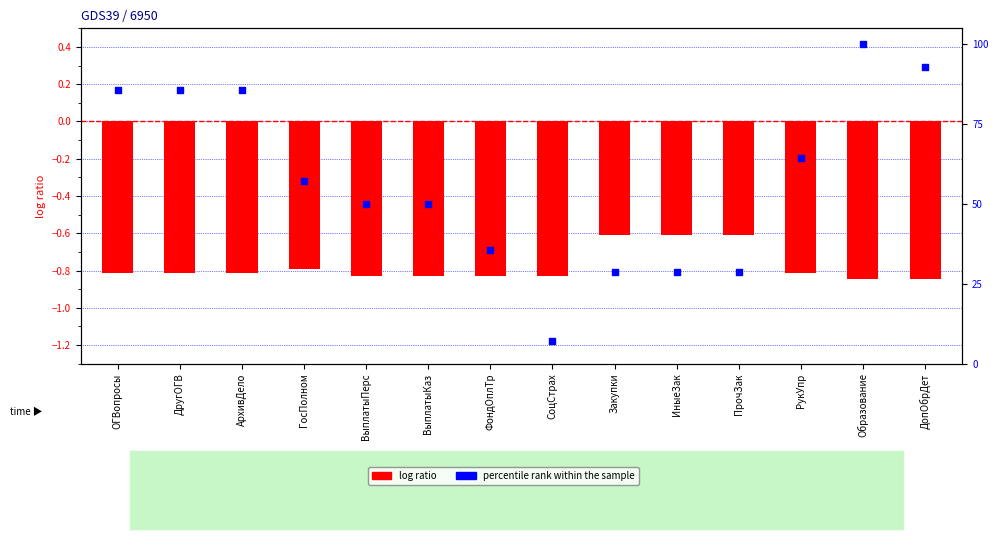

Which series has the widest spread of Y values?

percentile rank within the sample